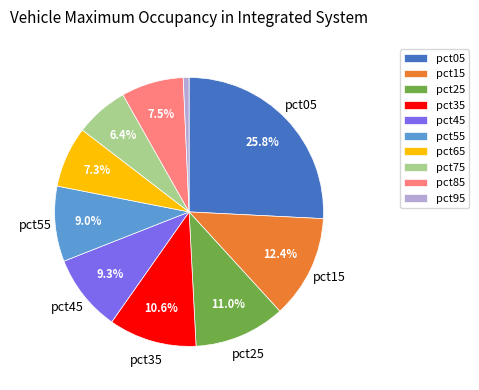

Which category has the biggest portion of the pie?

pct05